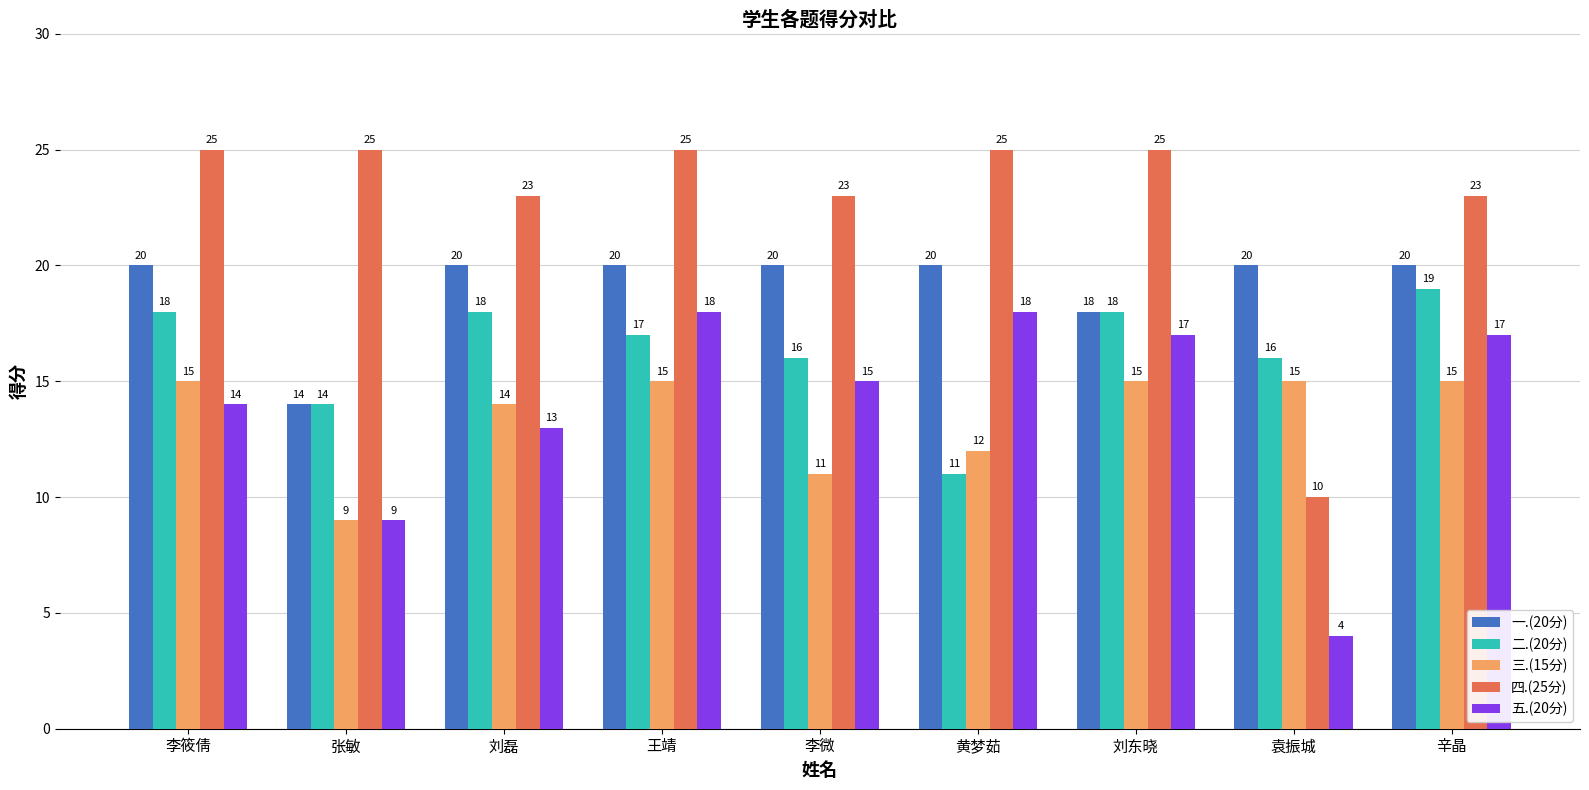

List the series in order of their peak value, highest first.

四.(25分), 一.(20分), 二.(20分), 五.(20分), 三.(15分)